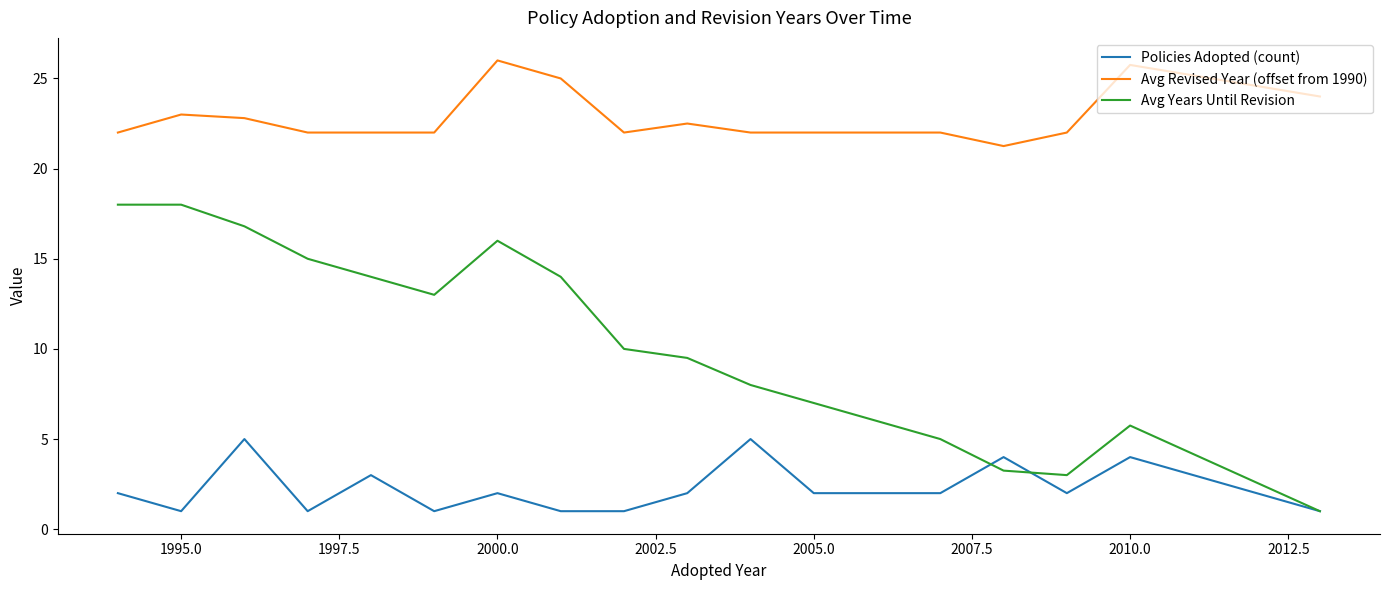

List the series in order of their overall mean, lowest first.

Policies Adopted (count), Avg Years Until Revision, Avg Revised Year (offset from 1990)